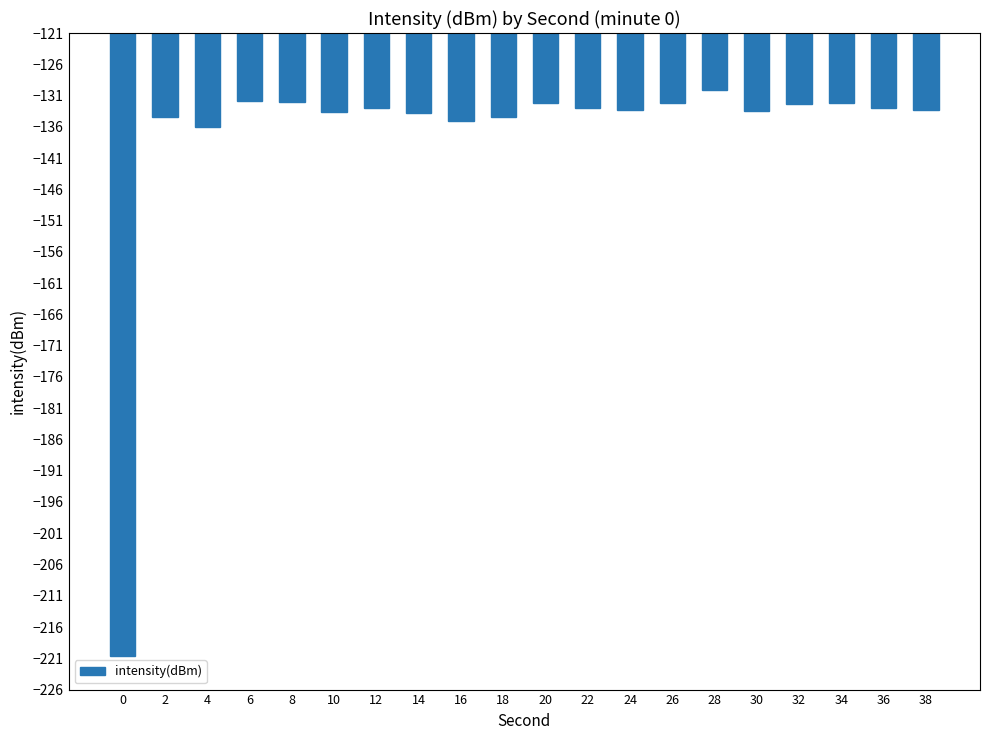

What is the sum of the values at 4 and 38?

-269.4